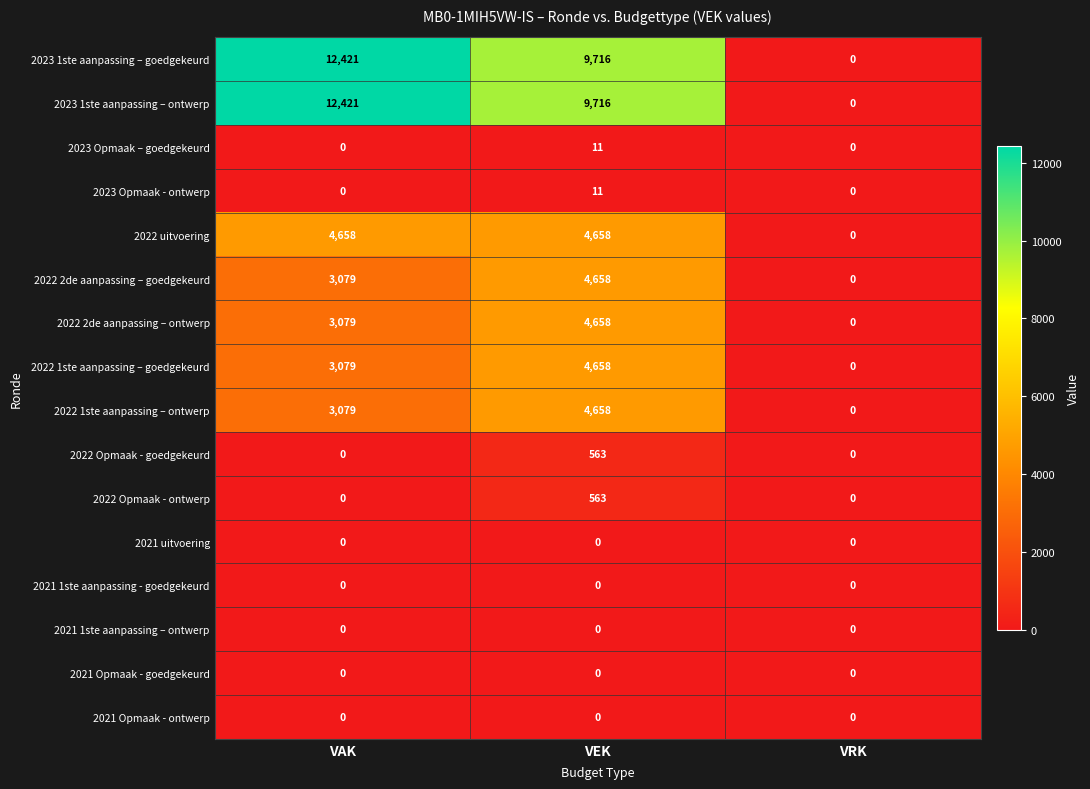

Is it true that 2022 2de aanpassing – ontwerp equals 8100 at VEK?

False